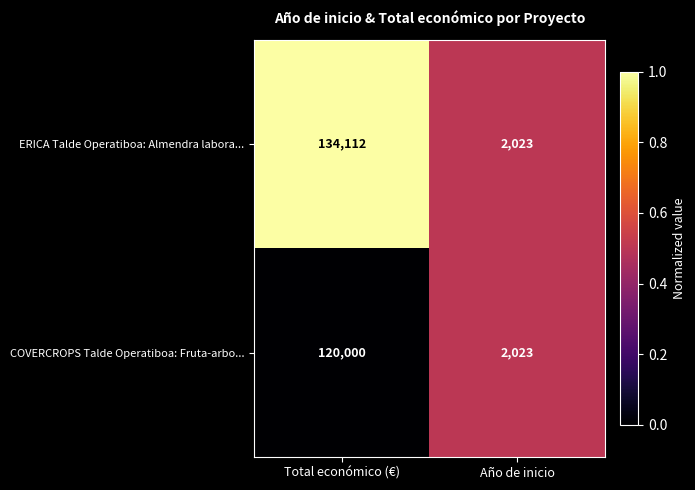

Reading left to right, transcribe all the data shown in this chart.

ERICA Talde Operatiboa: Almendra labora...: Total económico (€)=134112	Año de inicio=2023
COVERCROPS Talde Operatiboa: Fruta-arbo...: Total económico (€)=120000	Año de inicio=2023